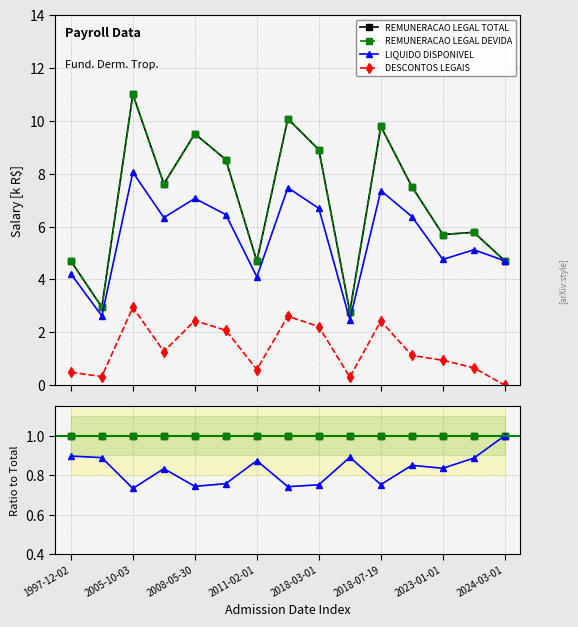

True or false: LIQUIDO DISPONIVEL and REMUNERACAO LEGAL TOTAL cross at least once.

False